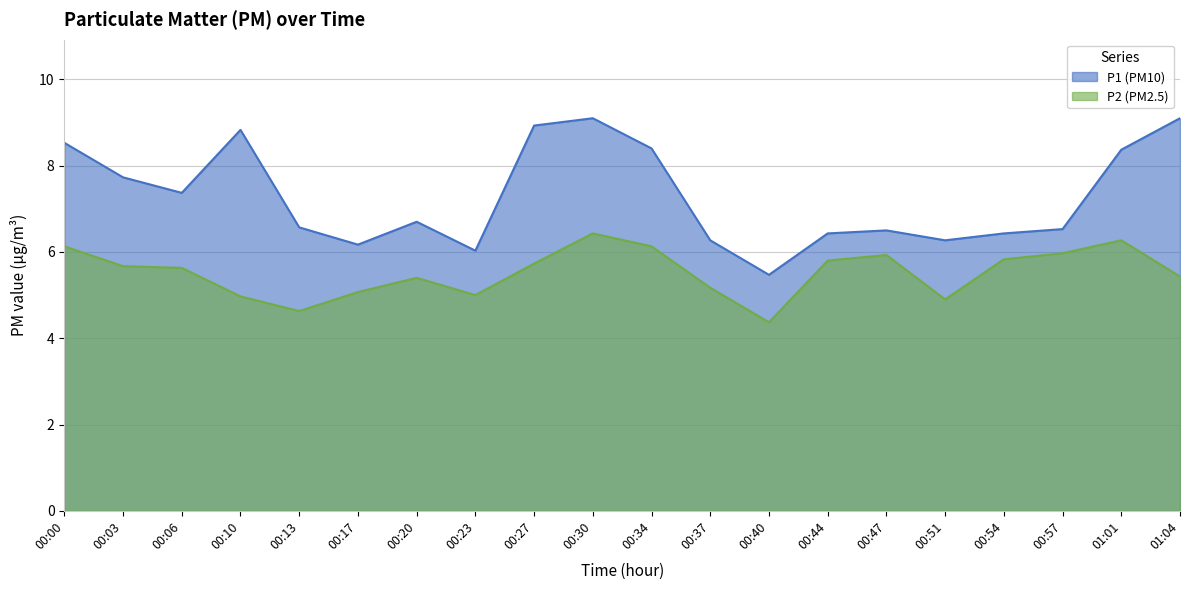

How many series are shown in this chart?

2